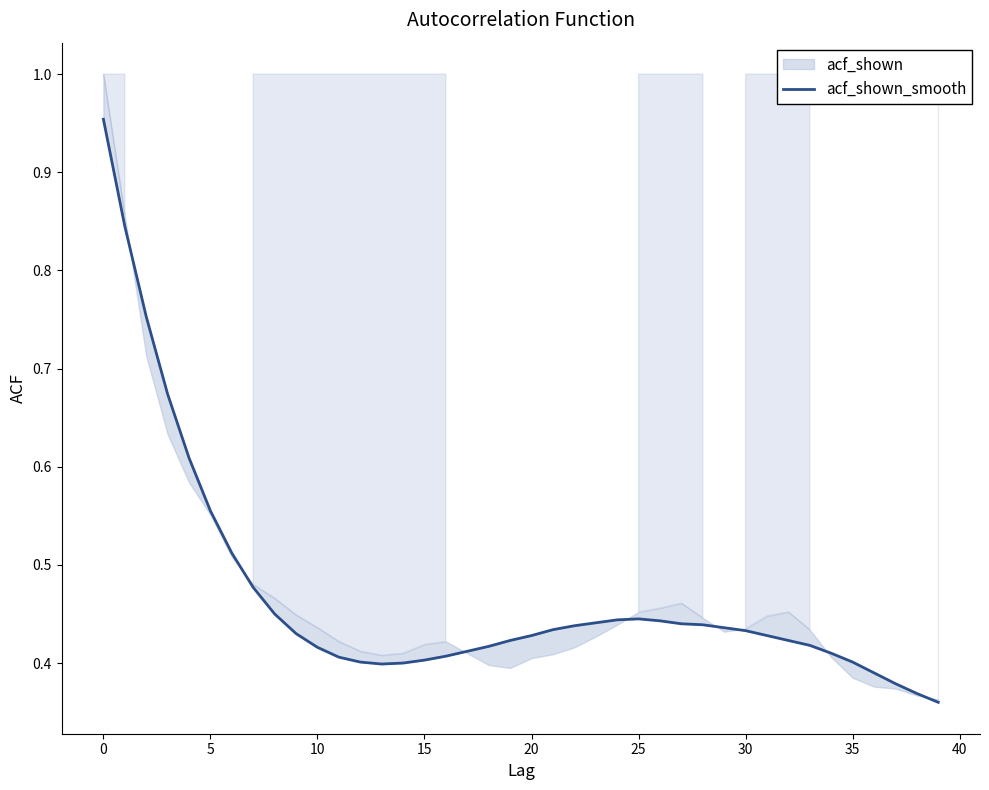

What is the change in value from −5 to 37?

-0.6